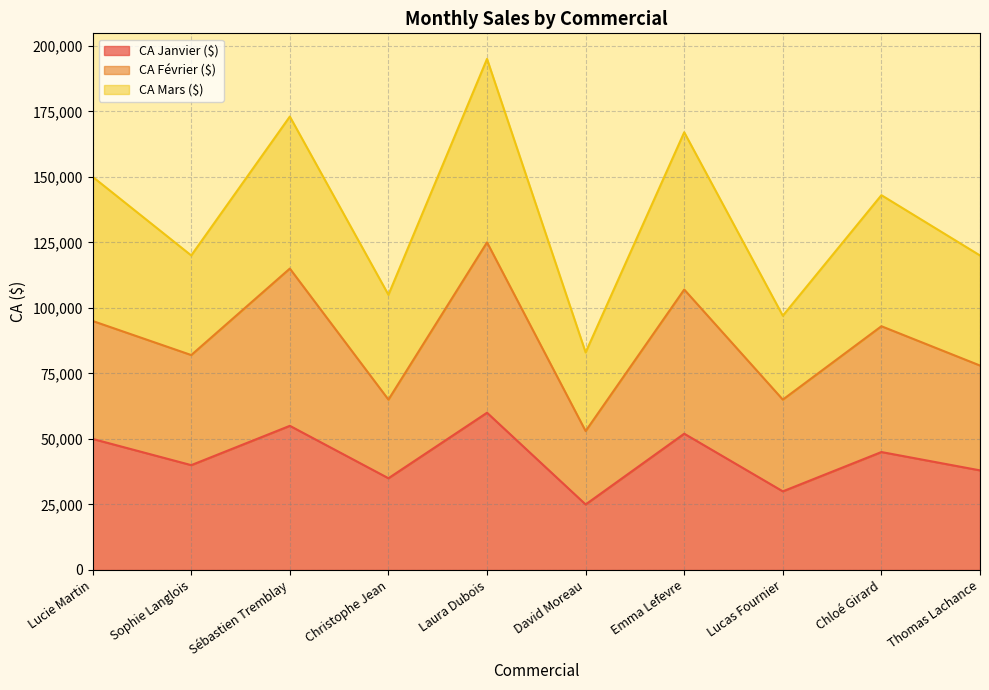

At which category is the sum across all series the highest?

Laura Dubois